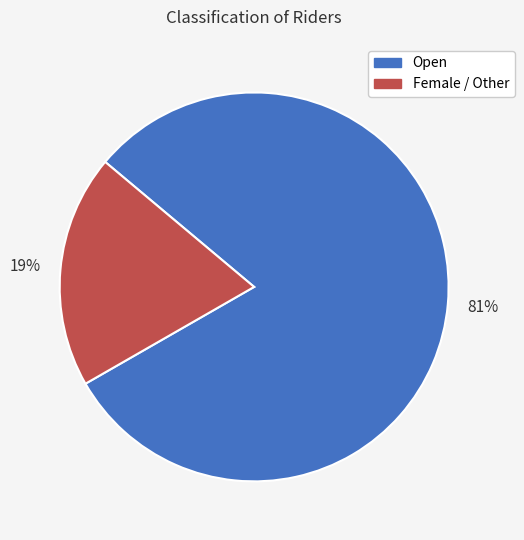

To the nearest percent, what is the average slice percentage?

50%